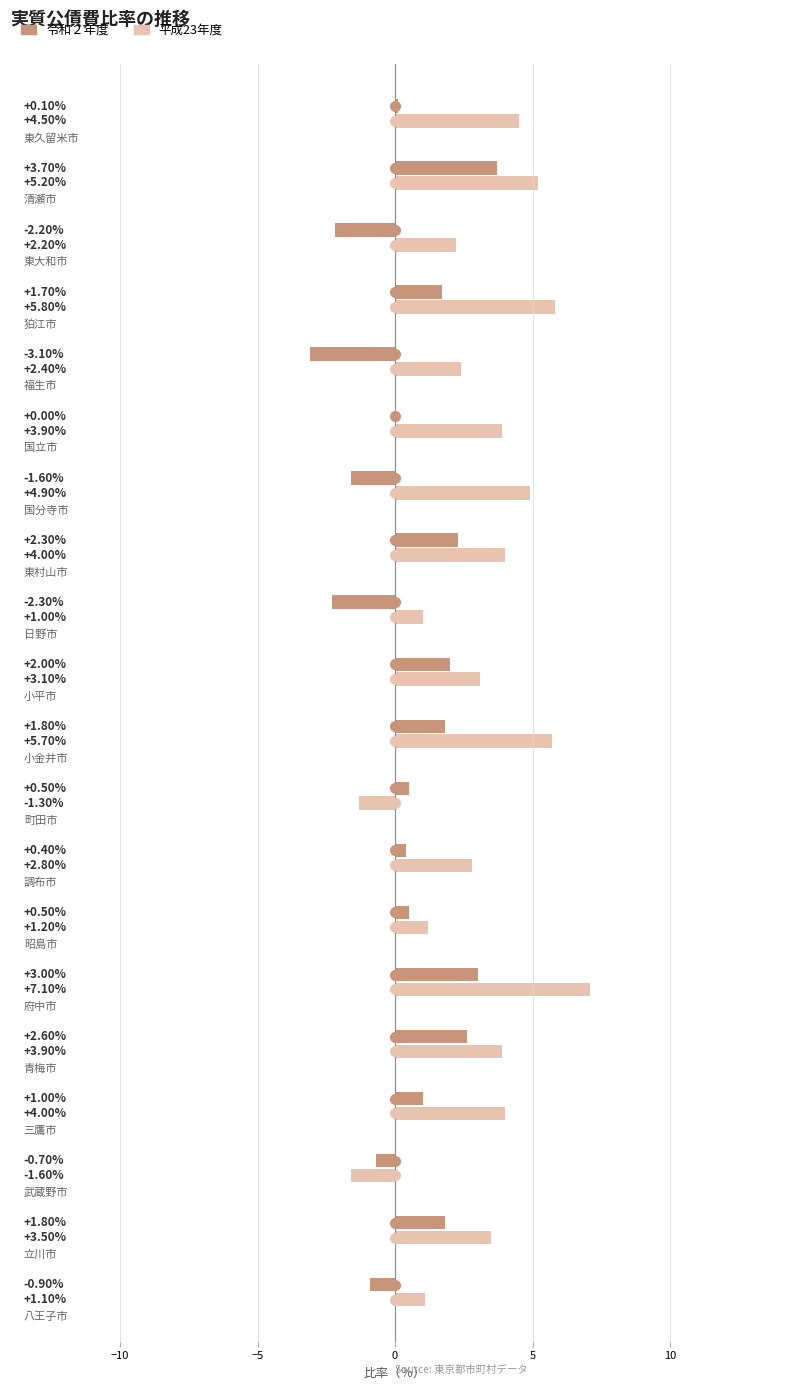

Where is 平成23年度 nearest to the value 2?

東大和市